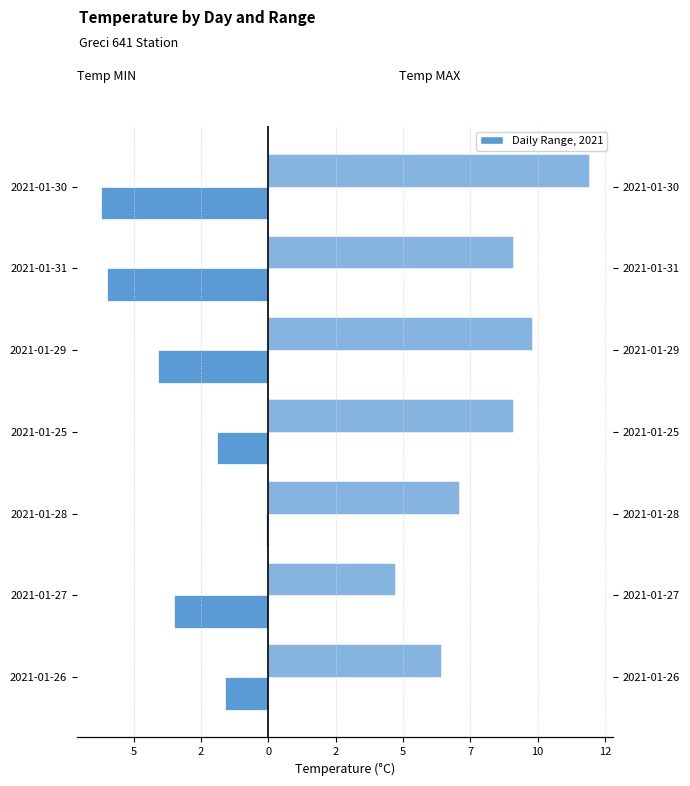

Reading left to right, what are all the values shown in this chart?

Temp MIN: -1.6	-3.5	-0.1	-1.9	-4.1	-6.0	-6.2
Temp MAX: 6.4	4.7	7.1	9.1	9.8	9.1	11.9